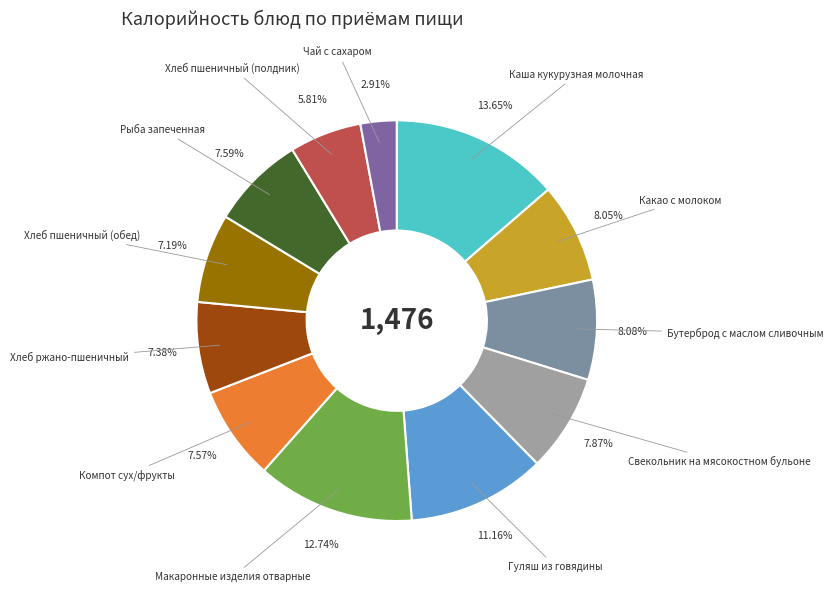

What is the largest slice in the pie chart?

Каша кукурузная молочная